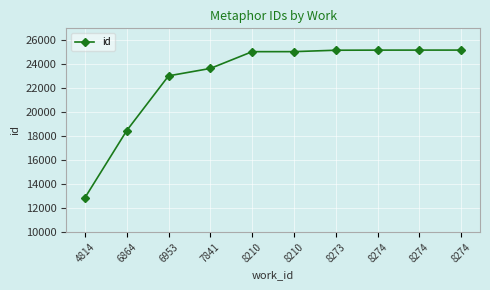

How many values are below 25055?

5